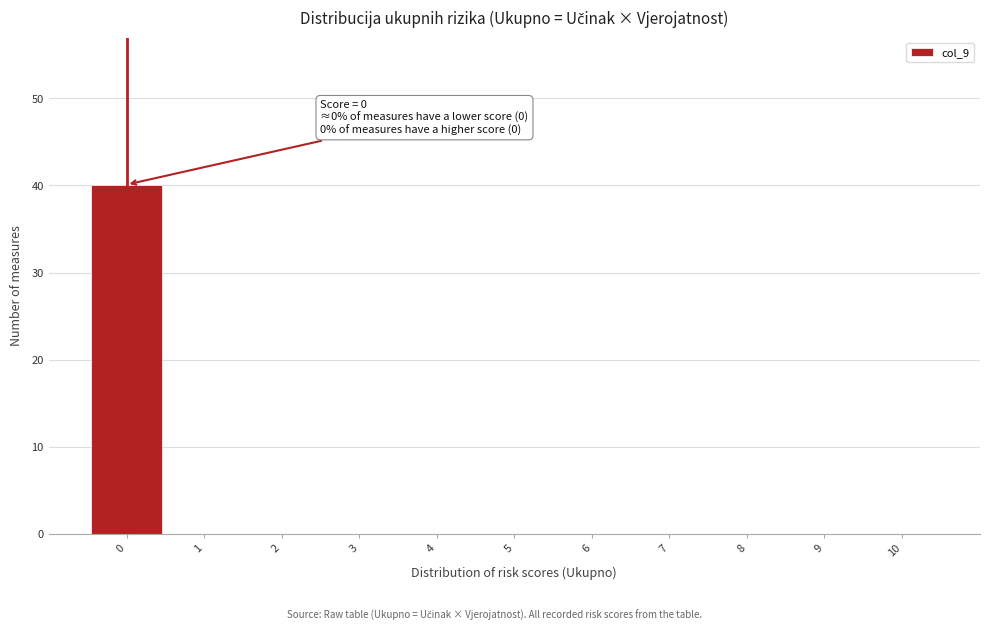

Over which range of the x-axis is the bar tallest?

-0.5 to 0.5